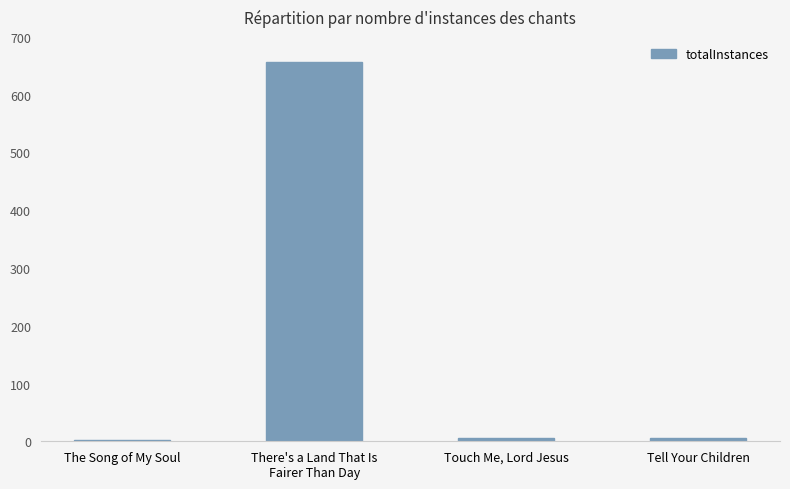

What is the sum of all values?

669